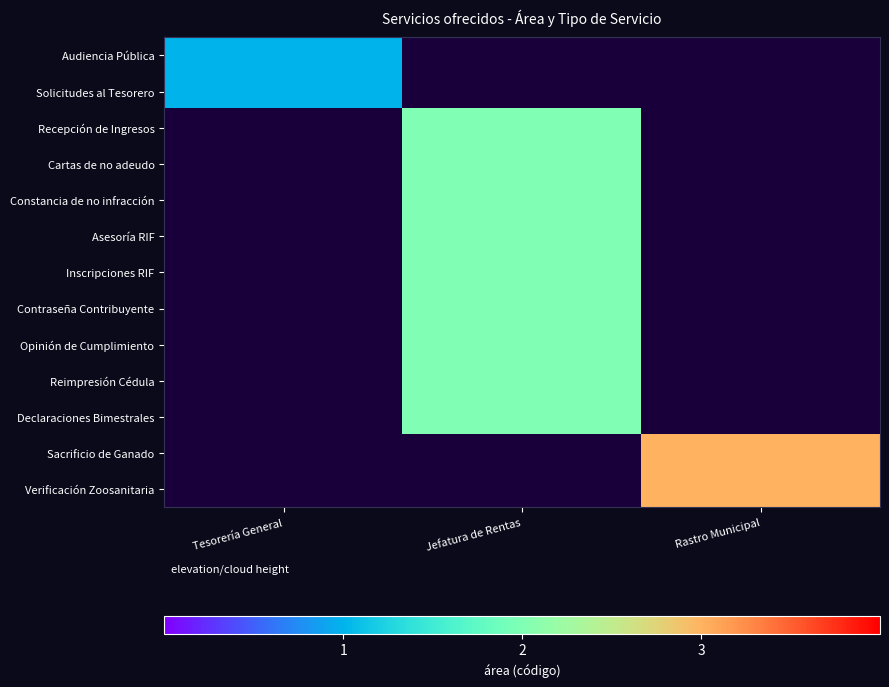

Which label corresponds to the largest value in the chart?

Rastro Municipal